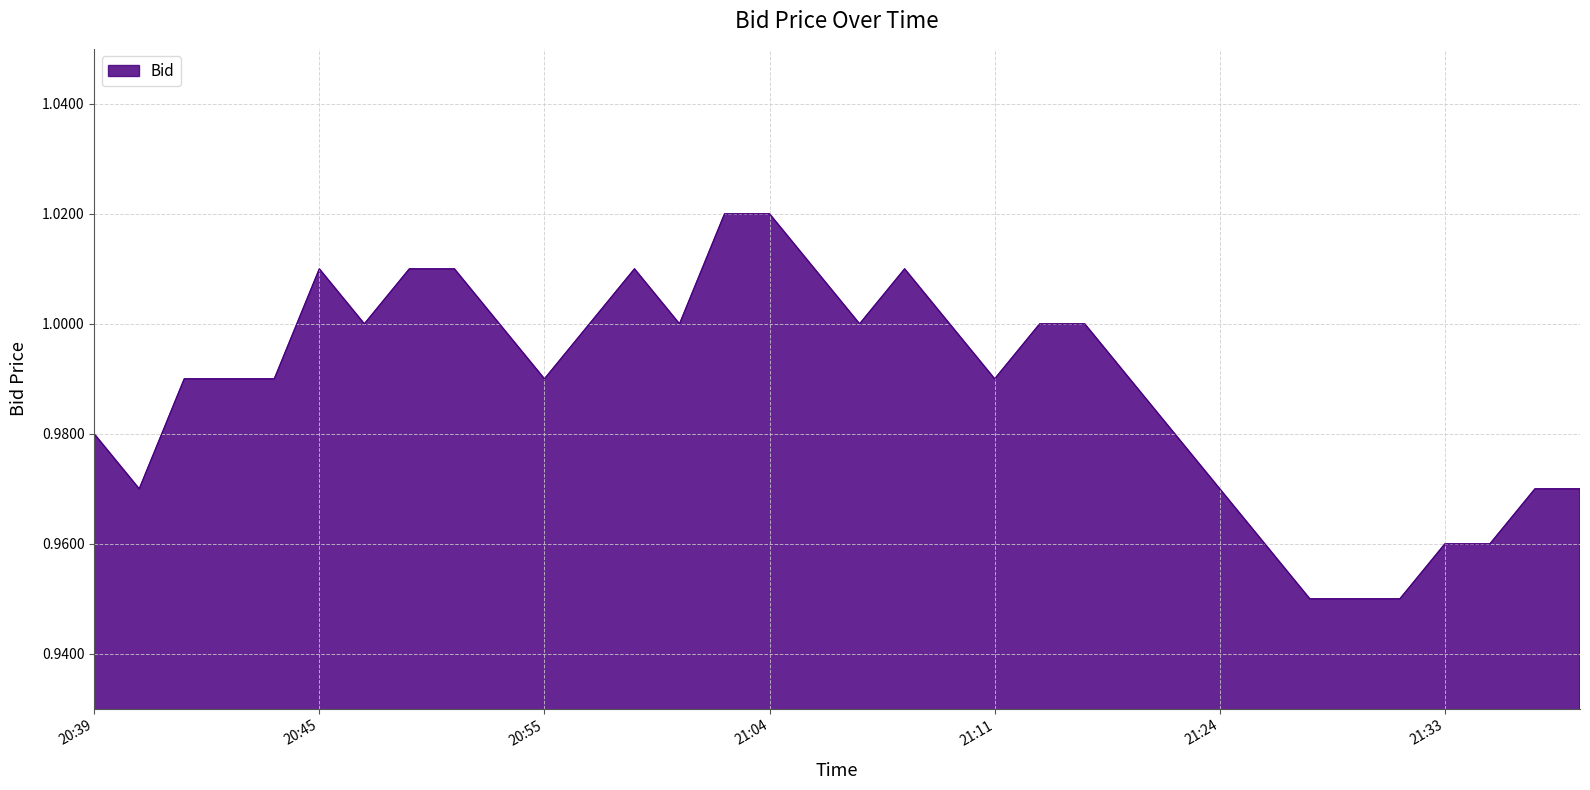

Reading left to right, extract all data points from this chart.

1.0	1.0	1.0	1.0	0.9	0.9	0.9	1.0	1.0	1.0	1.0	1.0	1.0	1.0	1.0	1.0	1.0	1.0	1.0	1.0	1.0	1.0	1.0	1.0	1.0	1.0	1.0	1.0	1.0	1.0	1.0	1.0	1.0	1.0